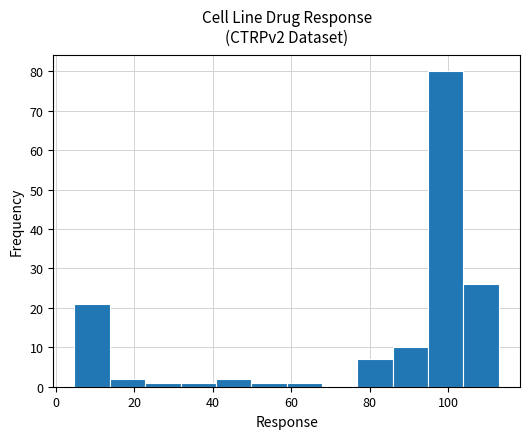

Over which range of the x-axis is the bar tallest?

94 to 104